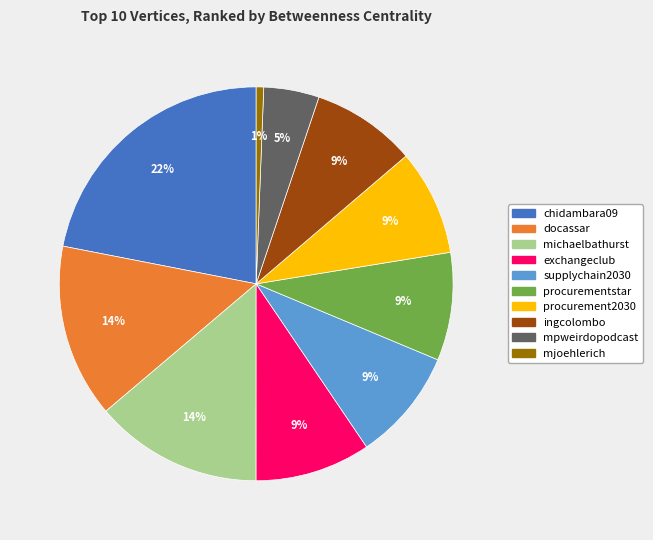

To the nearest percent, what is the average slice percentage?

10%